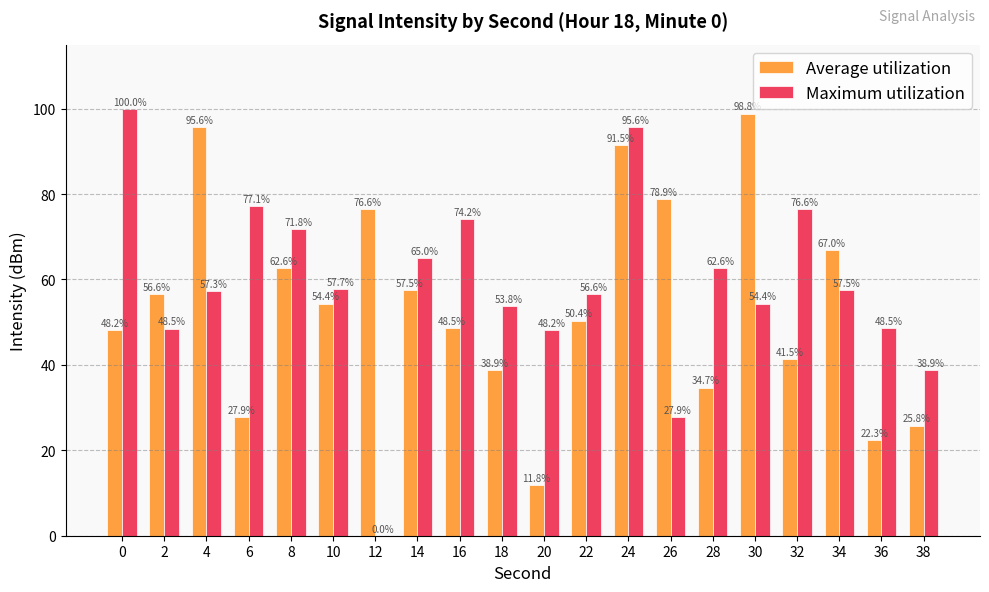

Are the bars horizontal?

No